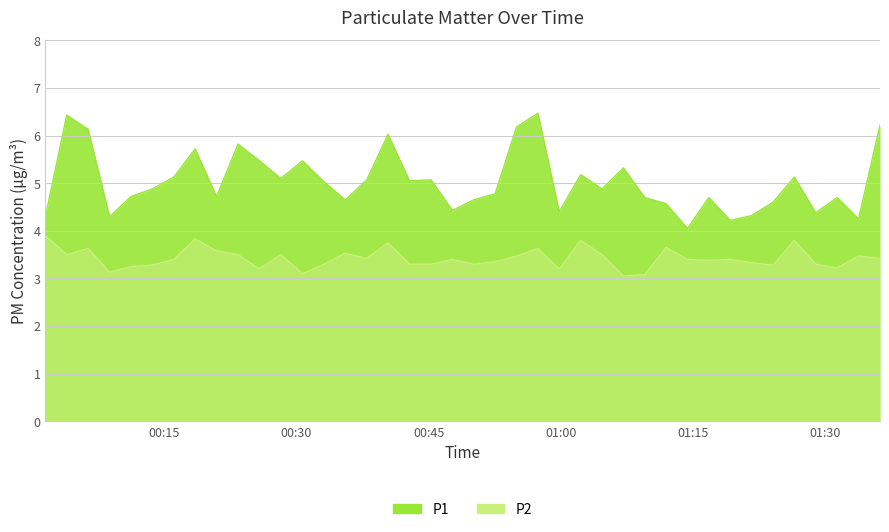

What is the difference between the maximum and minimum values in the P1 series?

2.4